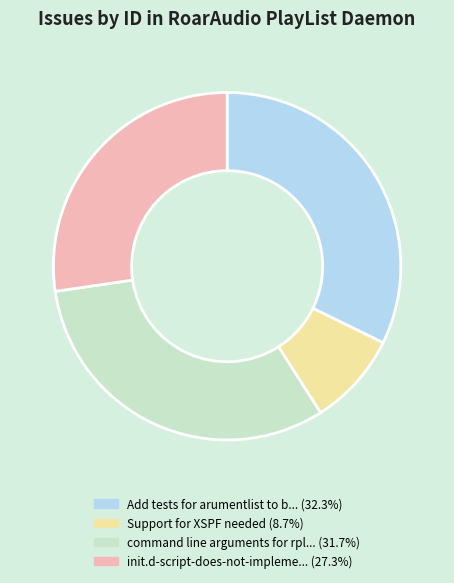

What is the ratio of the value at Support for XSPF needed (8.7%) to the value at Add tests for arumentlist to b... (32.3%)?

0.3